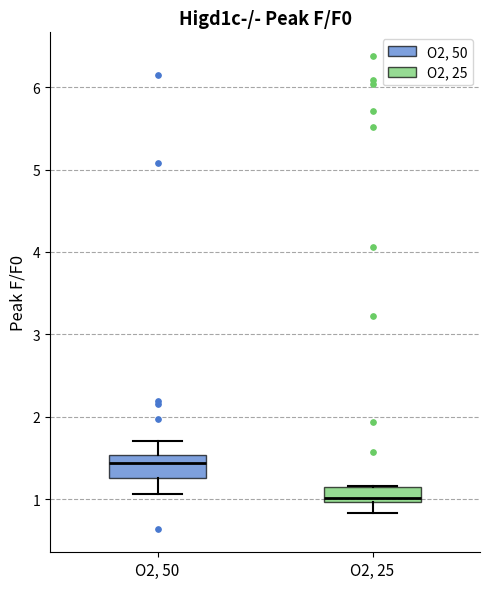

Which box has the highest median line?

O2, 50